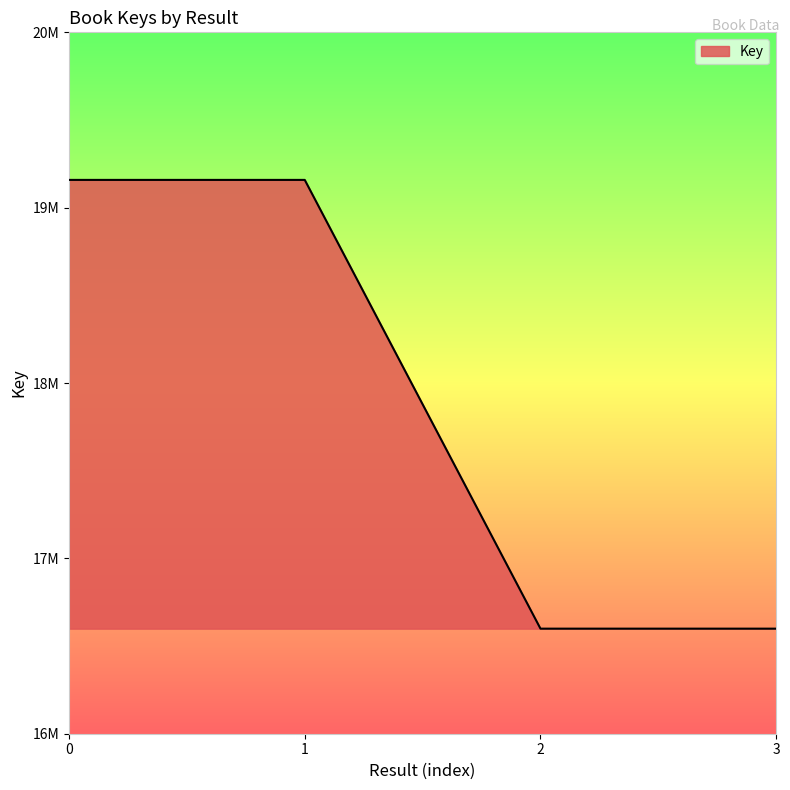

Does the chart have visible grid lines?

No